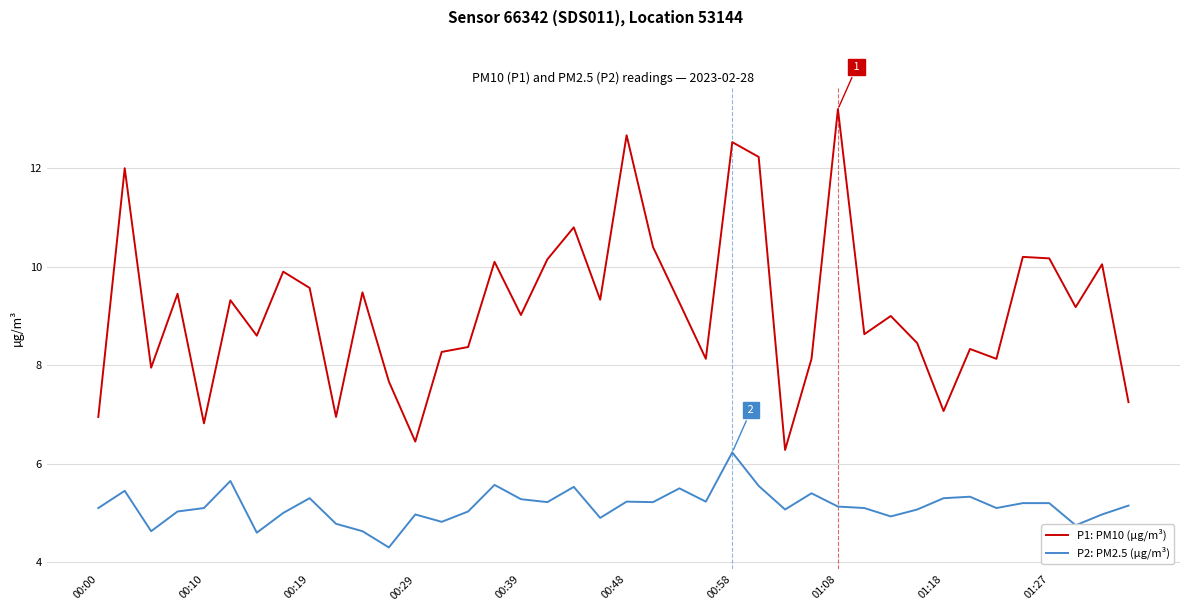

Which series has the largest total across all categories?

P1: PM10 (µg/m³)